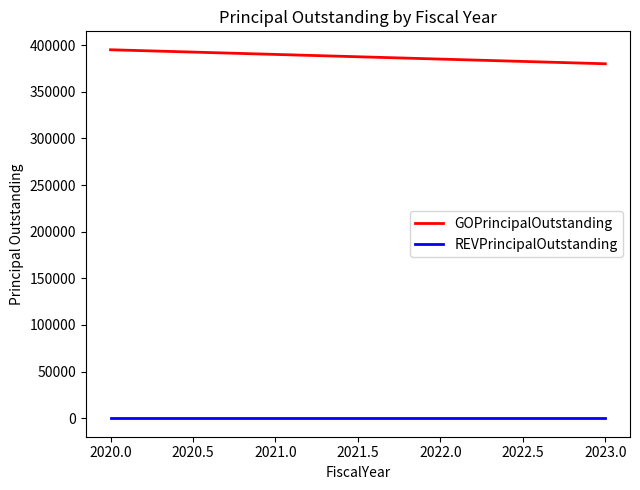

List the series in order of their peak value, highest first.

GOPrincipalOutstanding, REVPrincipalOutstanding